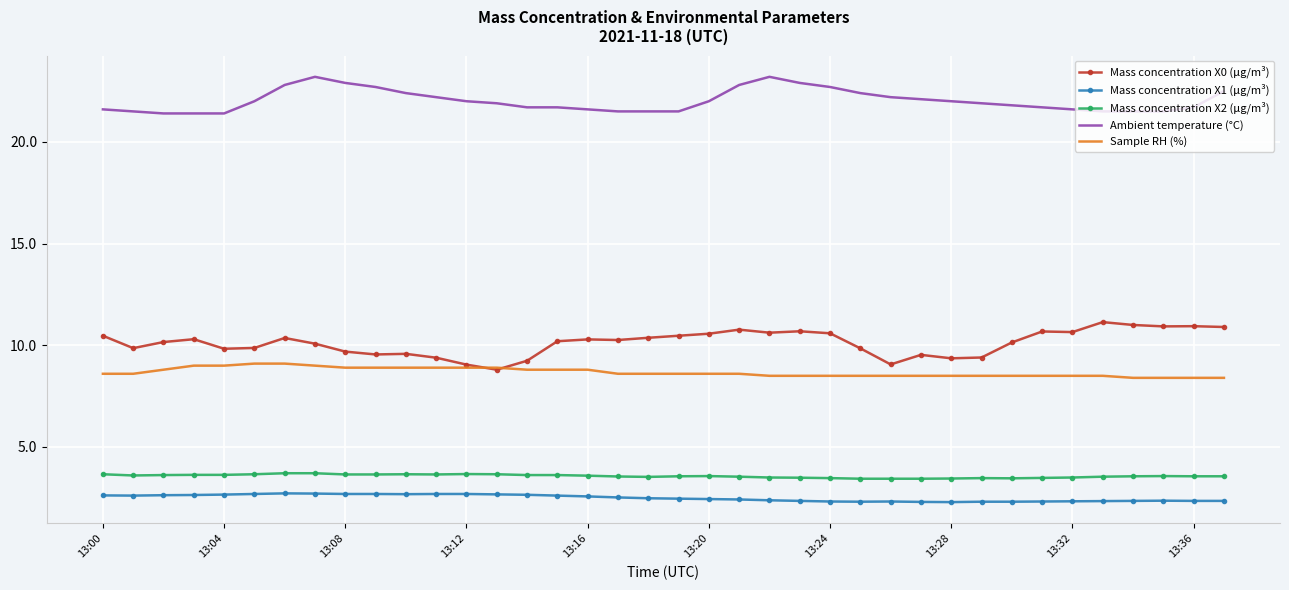

What is the minimum value for Mass concentration X1 (μg/m³)?

2.3